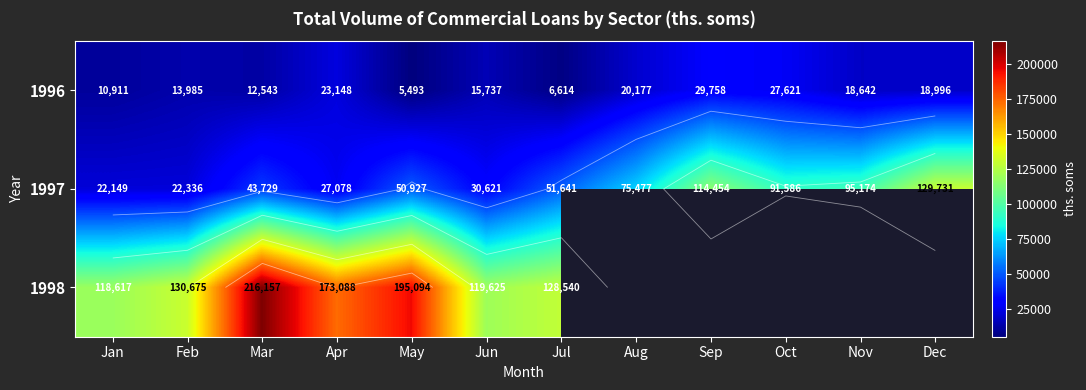

How many data points in 1996 are above 18642?

5